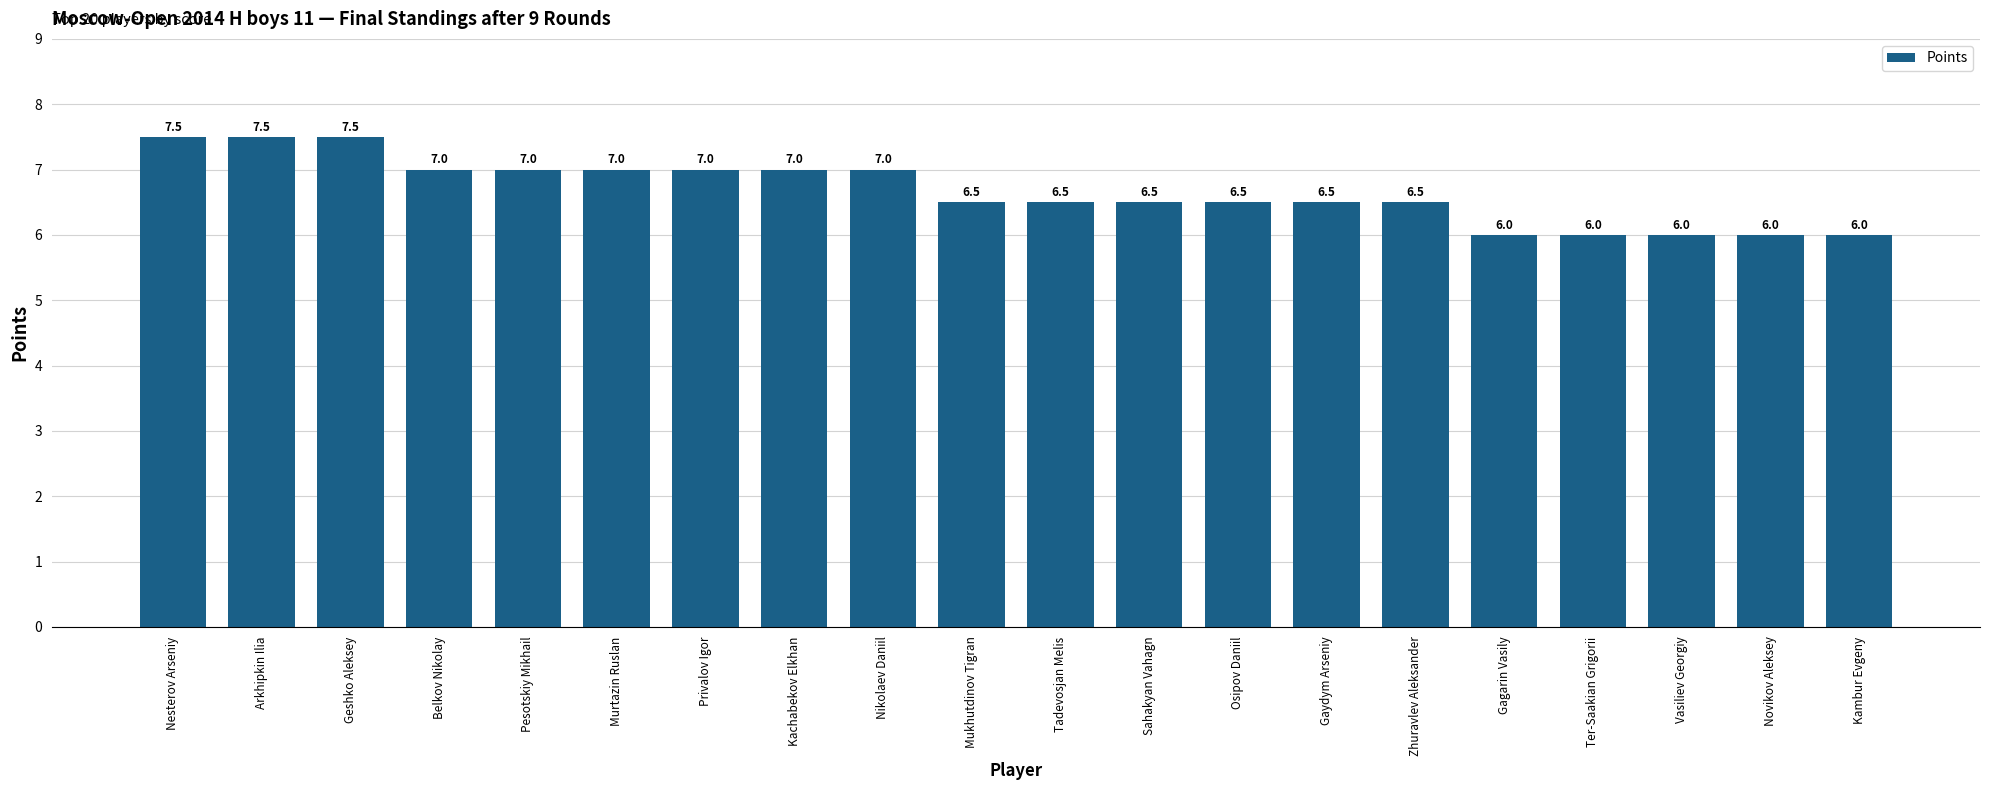

True or false: the data shows 7.5 at Nesterov Arseniy.

True